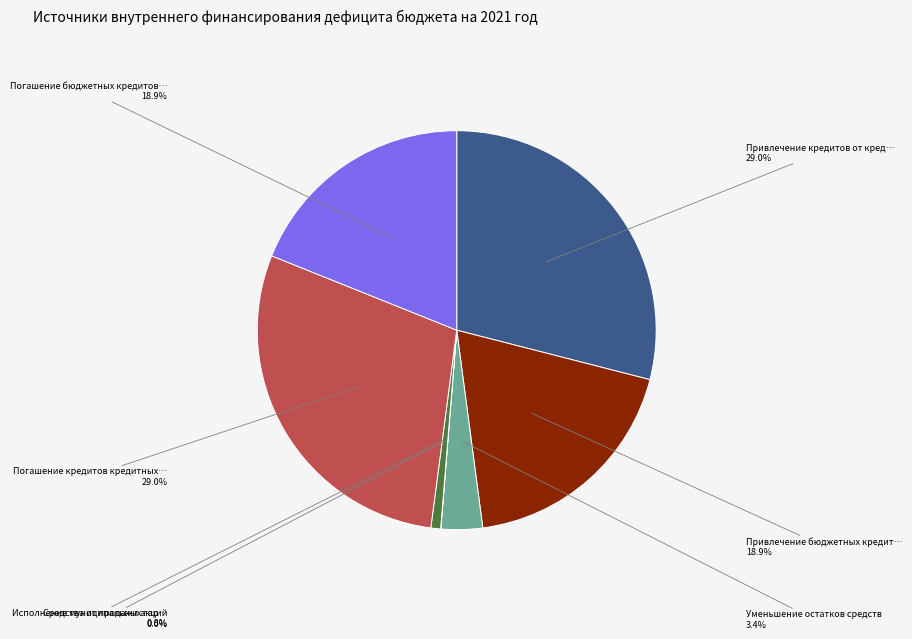

Is there a majority slice in this chart?

No